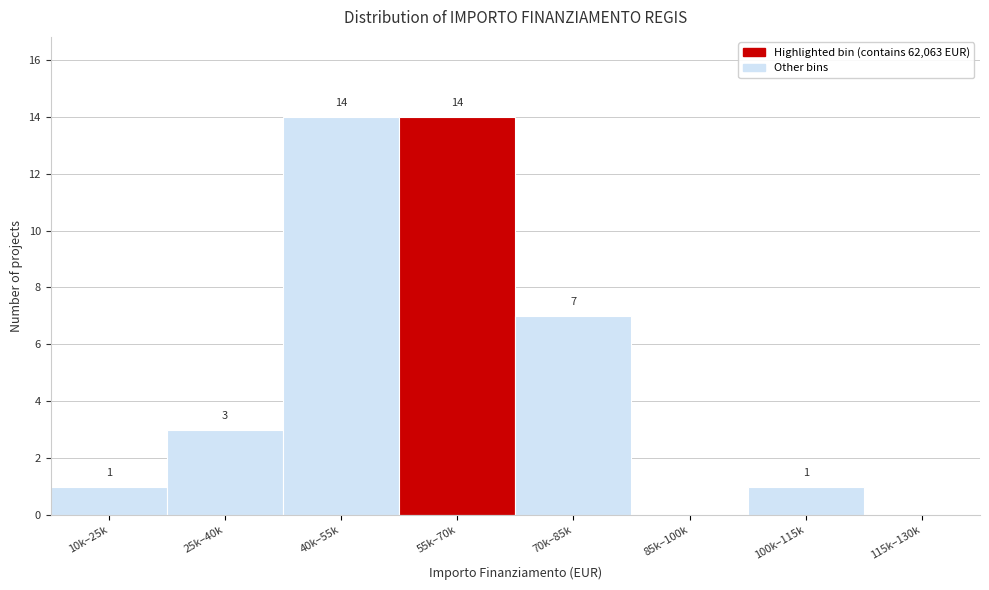

Reading left to right, transcribe all the data shown in this chart.

10k–25k=1	25k–40k=3	40k–55k=14	55k–70k=14	70k–85k=7	85k–100k=0	100k–115k=1	115k–130k=0